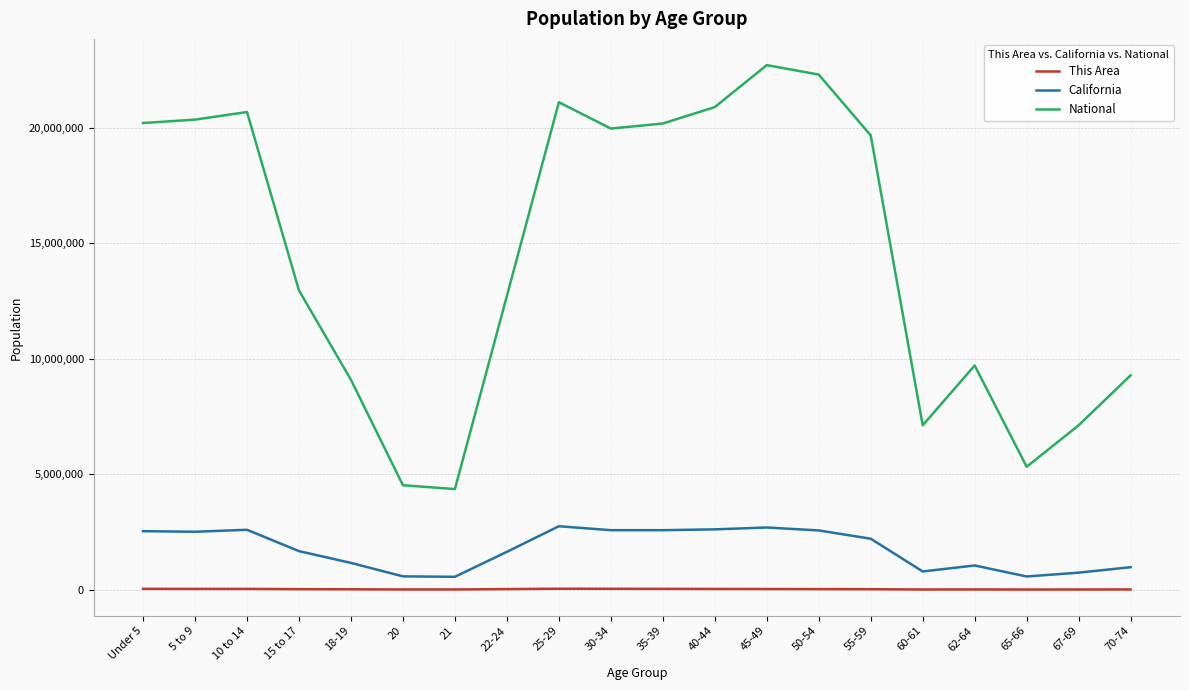

What position from the right is 55-59?

6